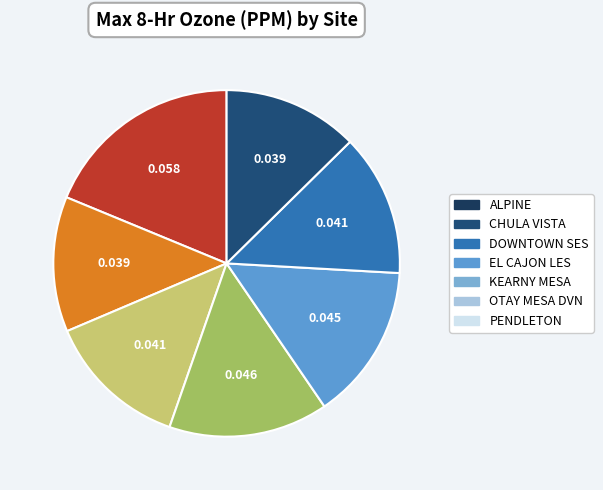

Do EL CAJON LES and DOWNTOWN SES together represent more than half of the pie?

No